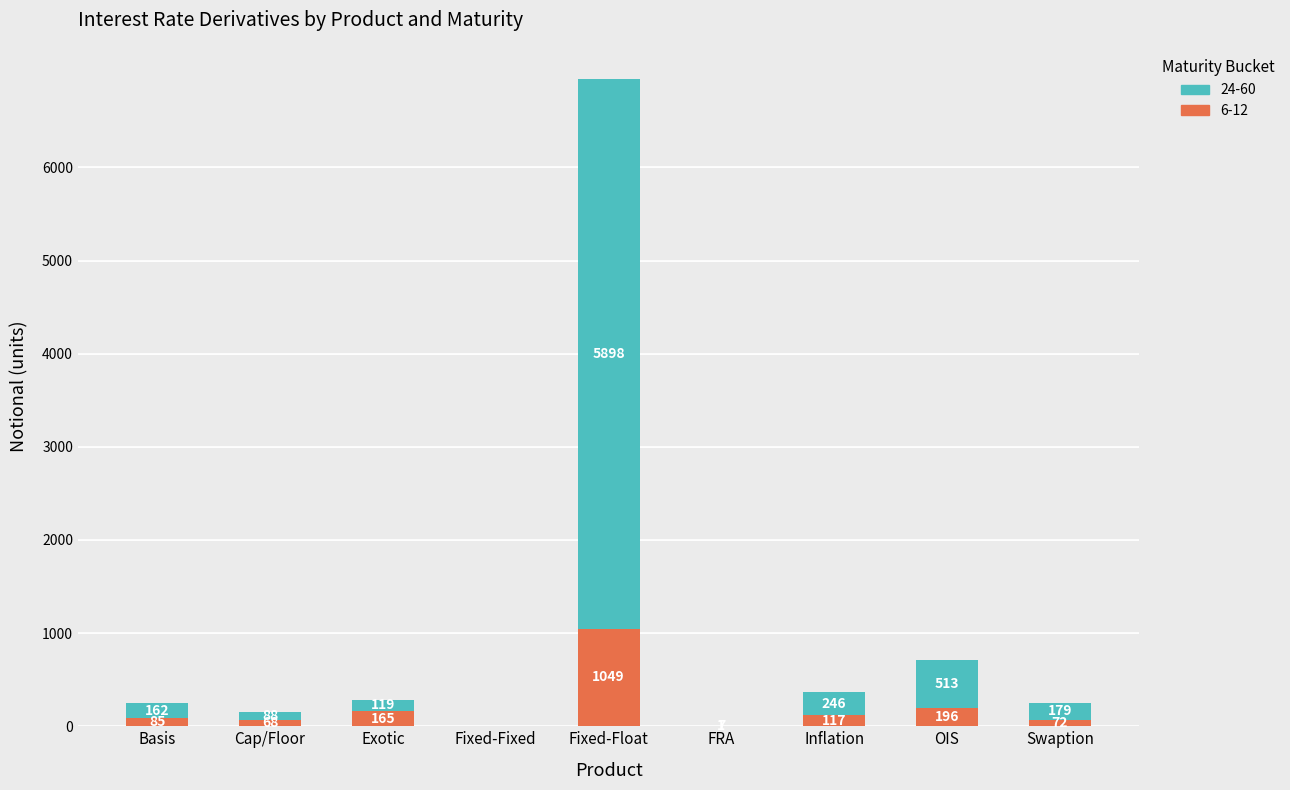

What is the total value across all series at Cap/Floor?

156